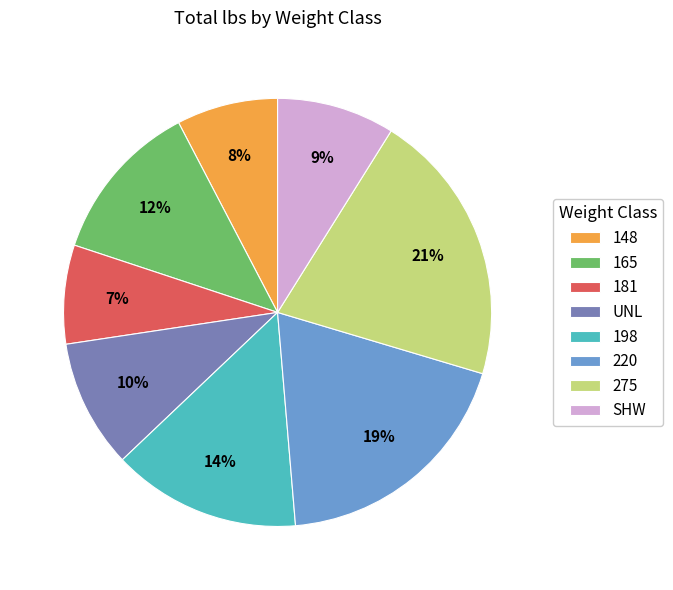

What is the largest slice in the pie chart?

275